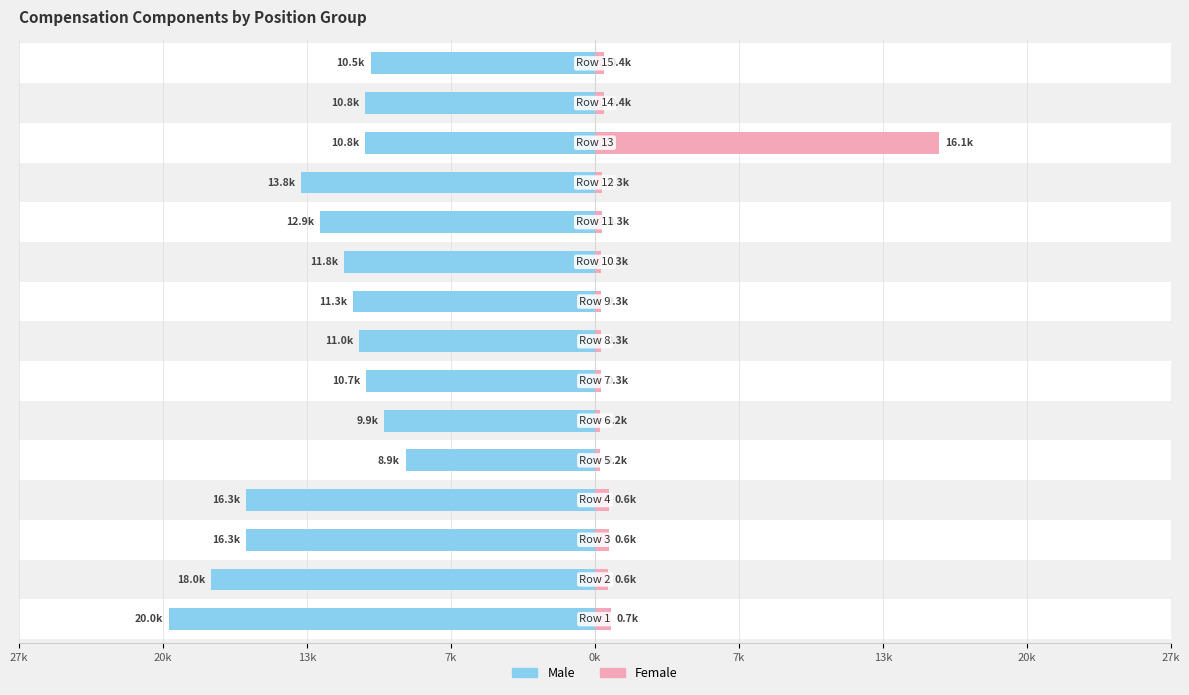

Between 0k and 12, which series saw the biggest shift?

Female